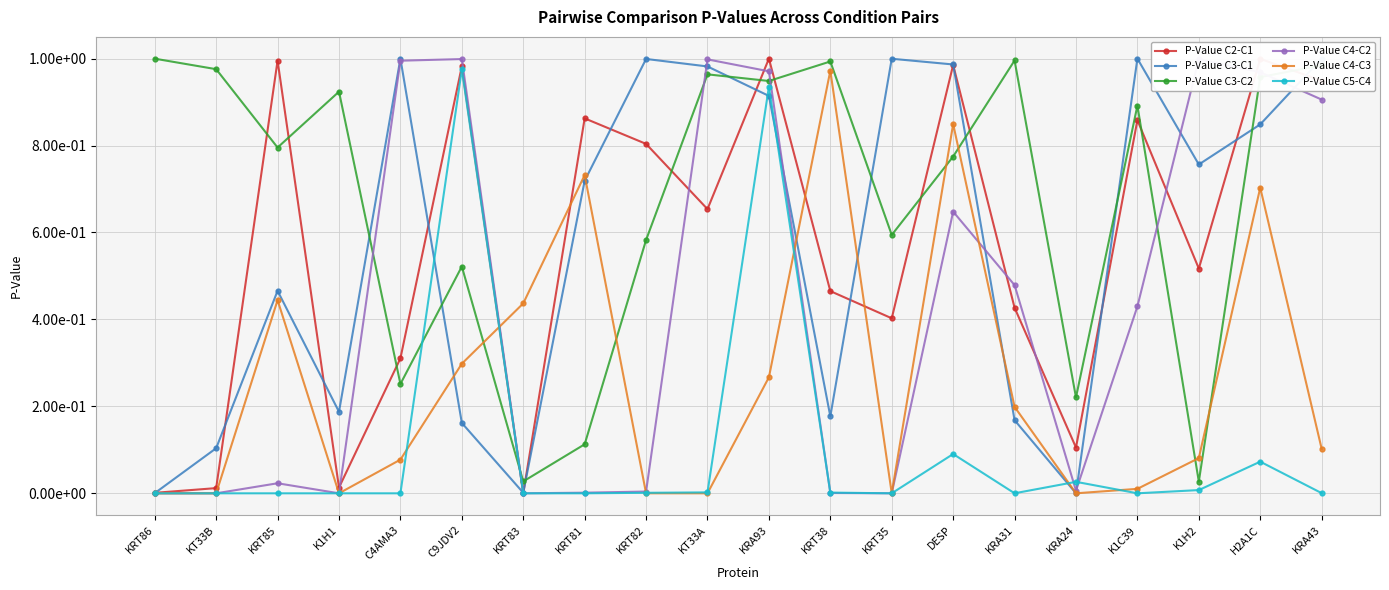

Where is the first local maximum for P-Value C3-C2?

K1H1